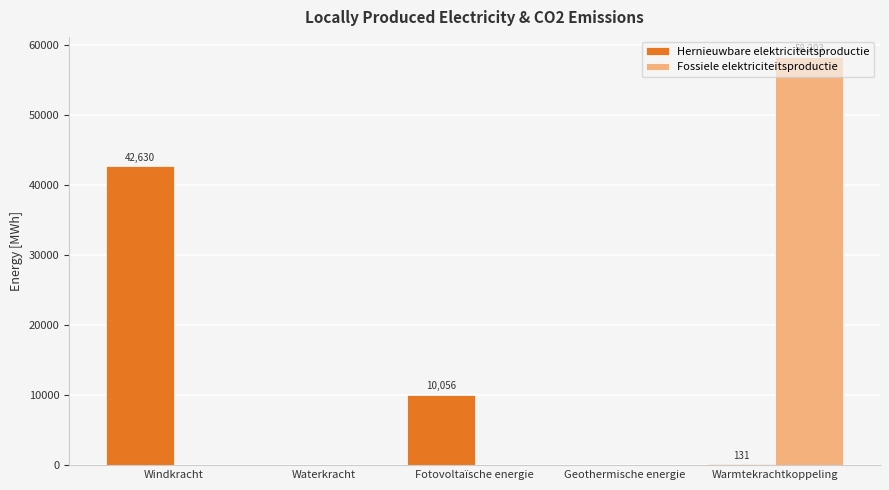

Is it true that Fossiele elektriciteitsproductie equals 58203.0 at Warmtekrachtkoppeling?

True